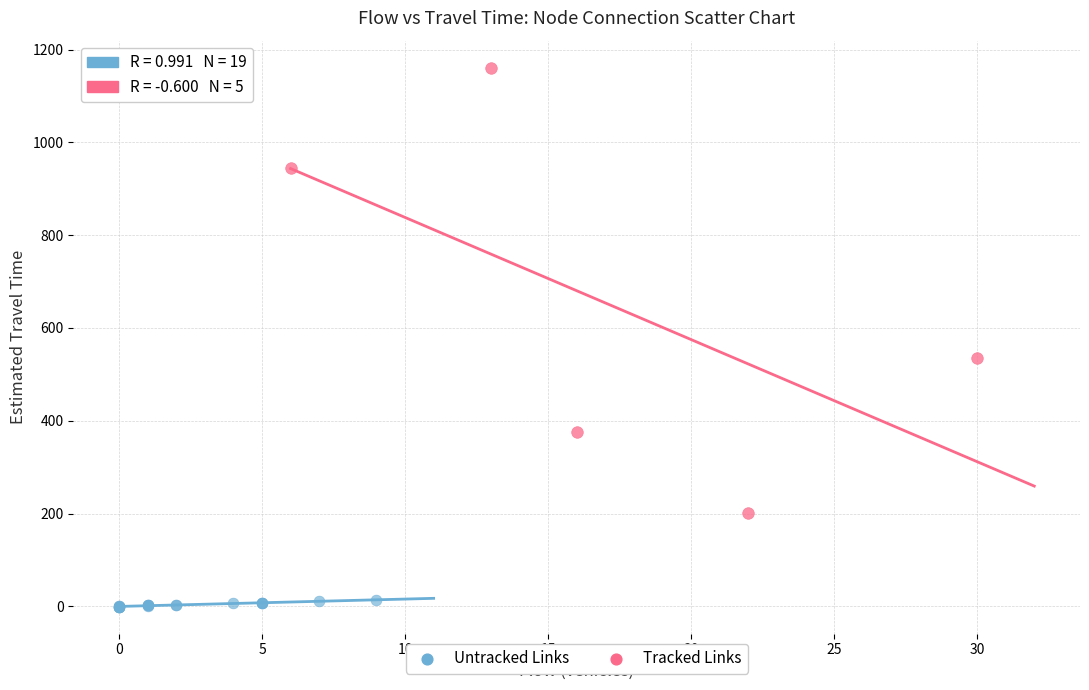

Which series reaches the maximum Y coordinate?

Tracked Links